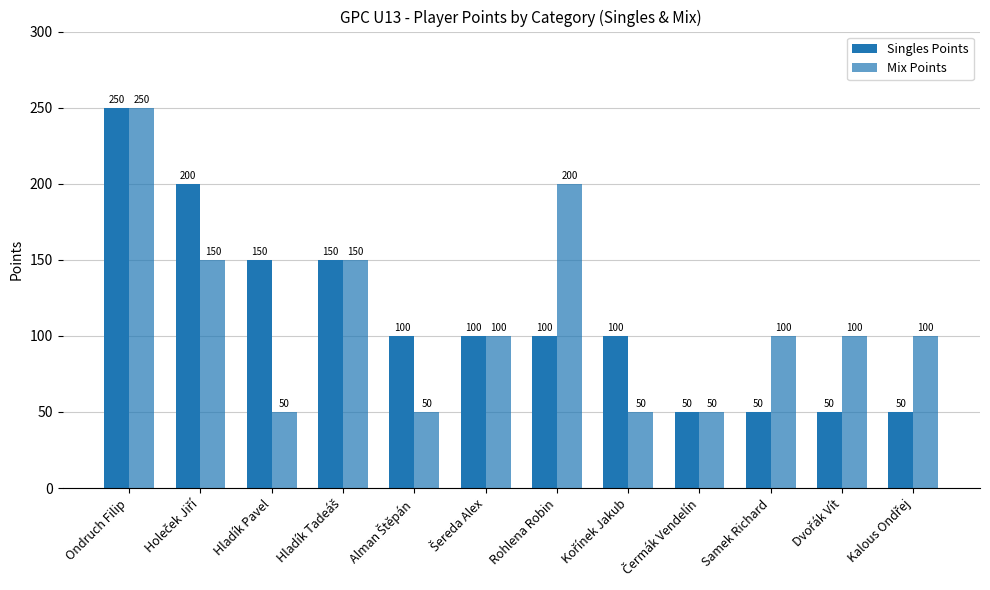

How many distinct data groups are displayed?

2